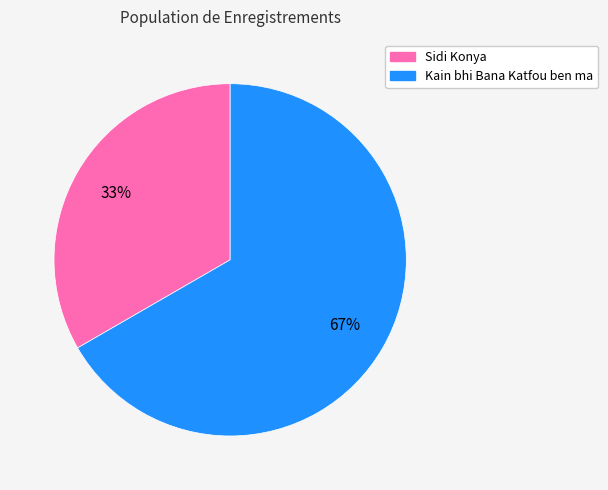

The Sidi Konya slice represents 25% of the pie. True or false?

False